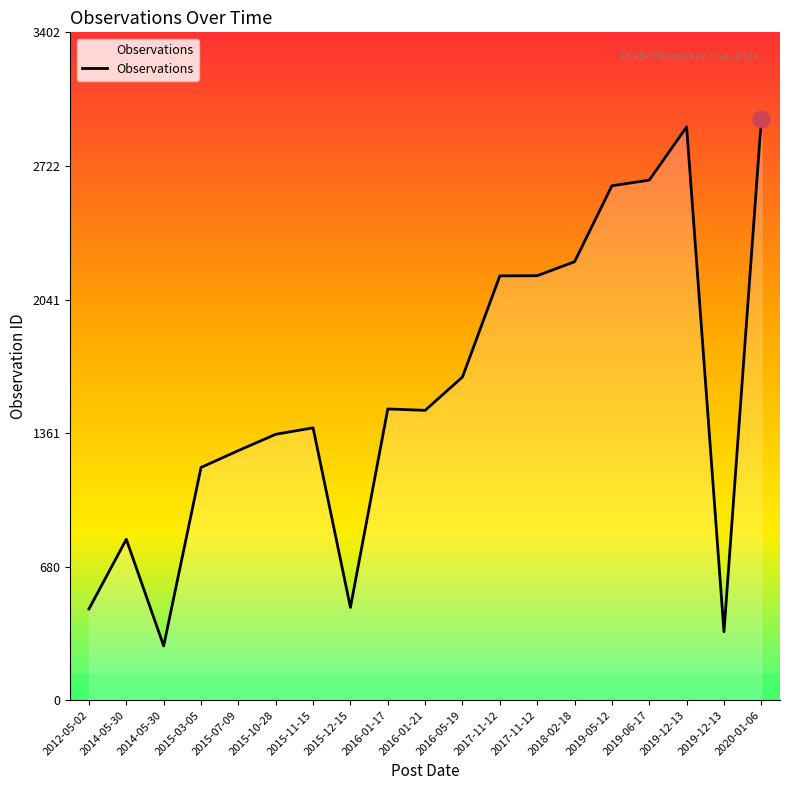

The chart shows a value of 73 at 2019-12-13. True or false?

False